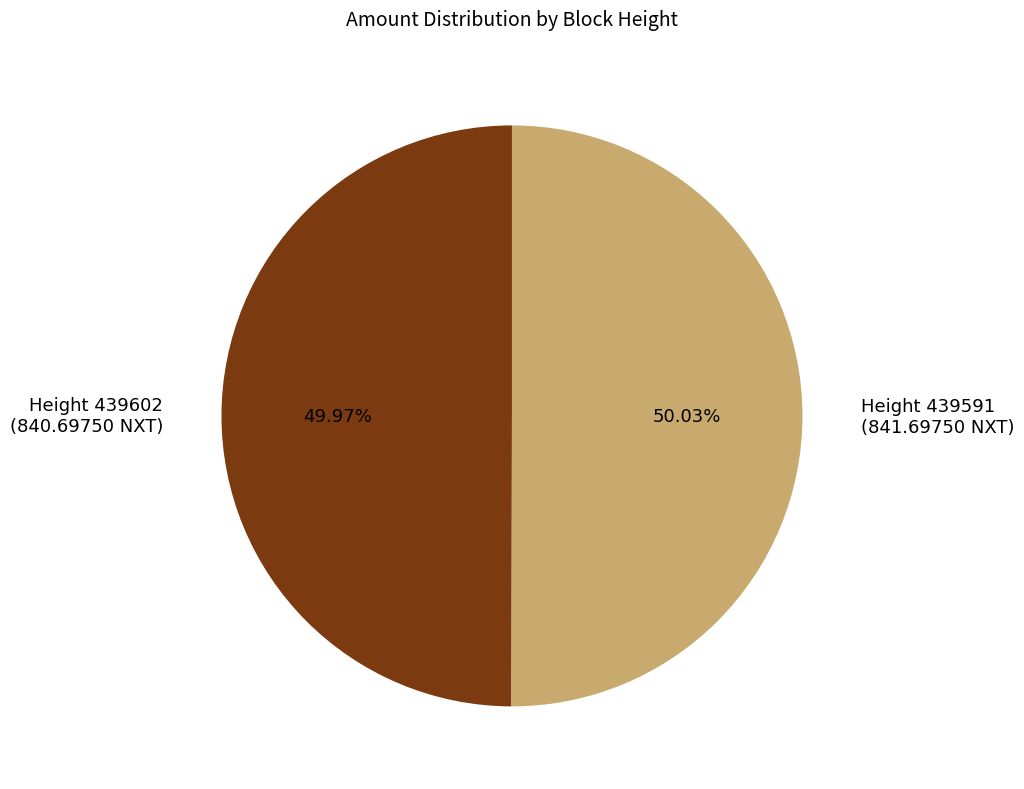

Combined, do Height 439602 (840.69750 NXT) and Height 439591 (841.69750 NXT) account for over 50%?

Yes